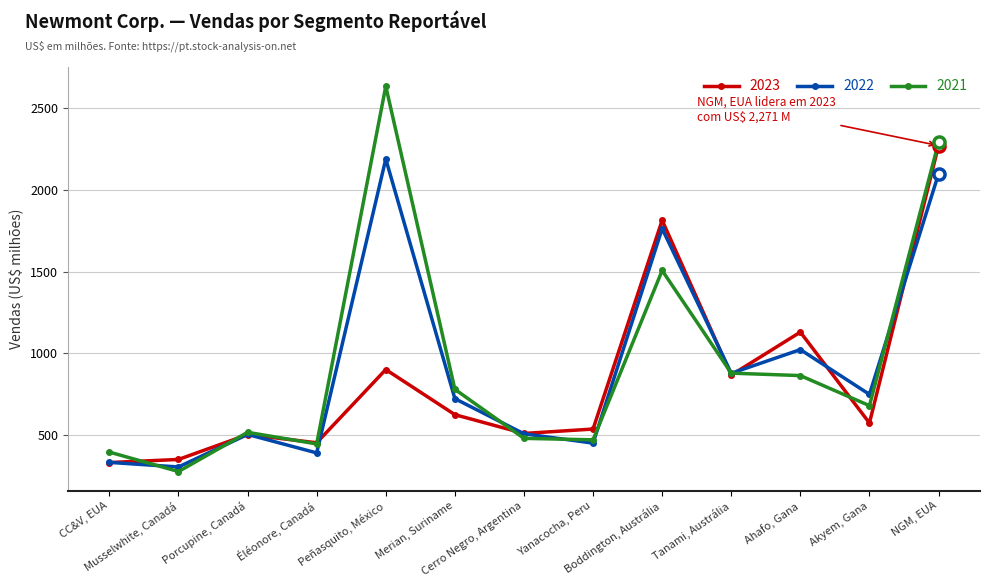

True or false: 2022 and 2021 intersect in this chart.

True